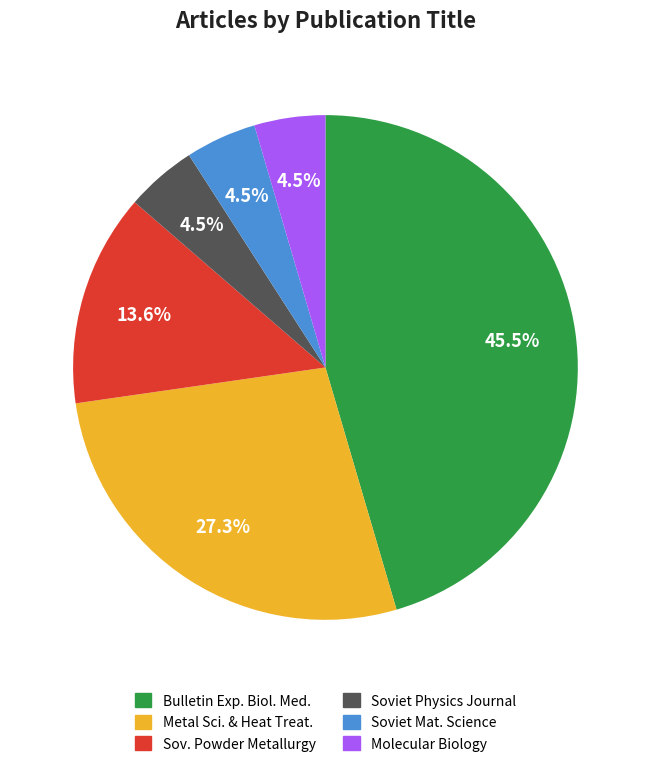

Is there any slice that represents more than half of the pie?

No